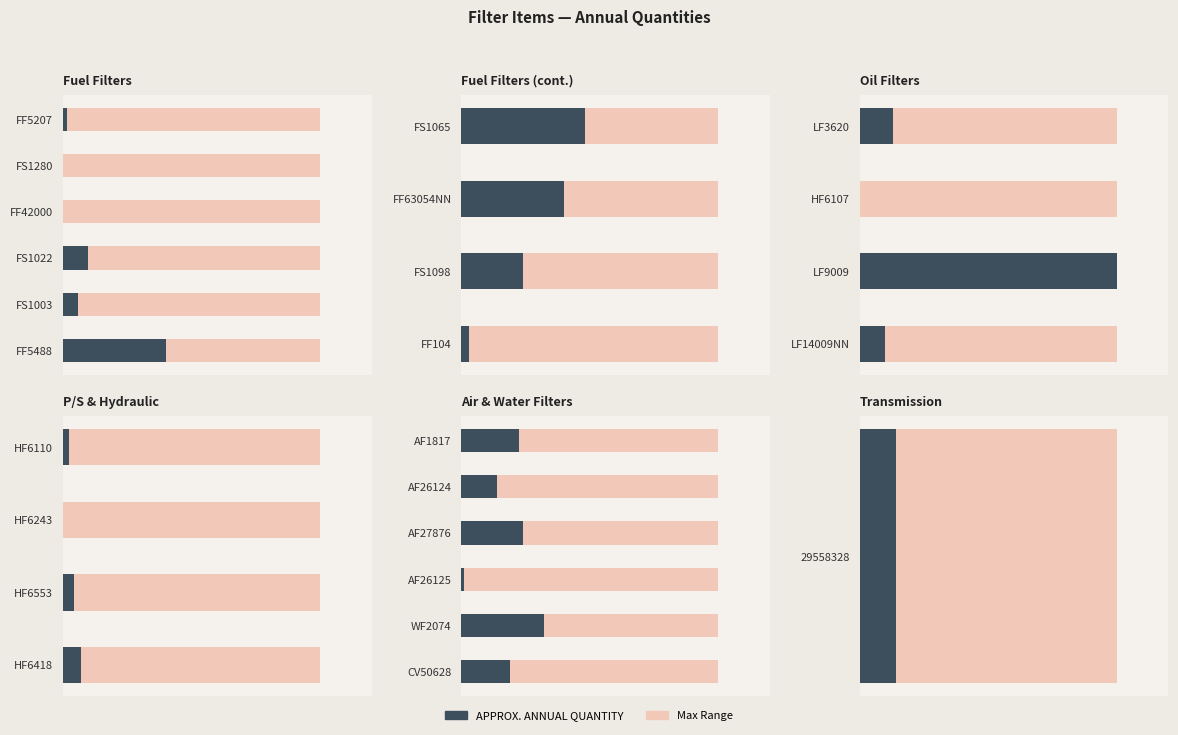

The APPROX. ANNUAL QUANTITY series shows 0.2 at AF27876. True or false?

True